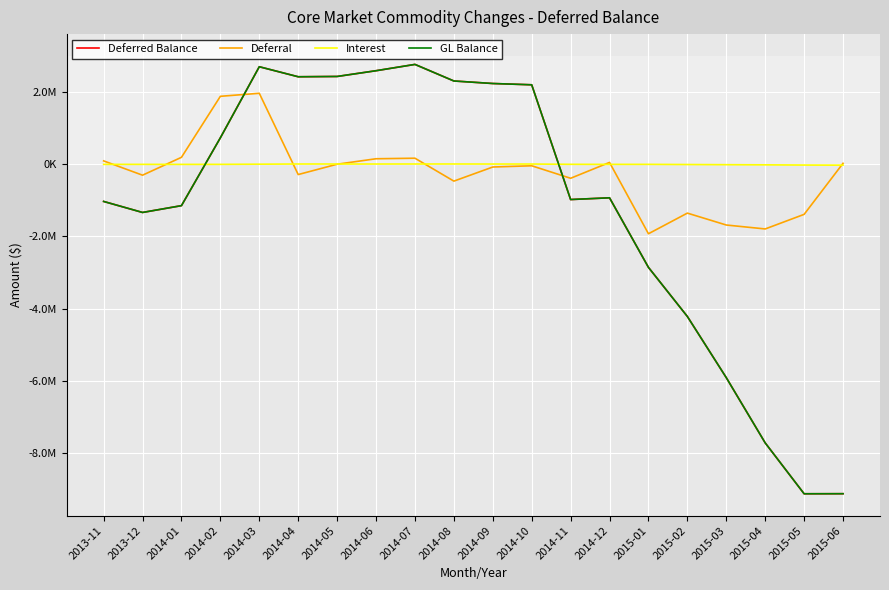

Reading left to right, extract all data points from this chart.

Deferred Balance: 2013-11=-1030057.3	2013-12=-1335460.8	2014-01=-1146671.1	2014-02=733629.8	2014-03=2702516.9	2014-04=2424736.0	2014-05=2432935.0	2014-06=2592143.7	2014-07=2767025.2	2014-08=2307661.8	2014-09=2237760.4	2014-10=2202070.6	2014-11=-977346.4	2014-12=-929233.6	2015-01=-2857135.2	2015-02=-4217784.9	2015-03=-5912725.8	2015-04=-7720711.6	2015-05=-9130215.9	2015-06=-9128370.7
Deferral: 2013-11=93596.0	2013-12=-302560.2	2014-01=192476.0	2014-02=1883159.7	2014-03=1966862.0	2014-04=-284999.9	2014-05=1506.1	2014-06=152709.7	2014-07=167726.5	2014-08=-467001.2	2014-09=-76065.7	2014-10=-41866.6	2014-11=-388093.2	2014-12=50810.5	2015-01=-1925336.6	2015-02=-1353526.4	2015-03=-1683298.7	2015-04=-1792191.6	2015-05=-1388193.0	2015-06=26234.1
Interest: 2013-11=-2993.5	2013-12=-2843.2	2014-01=-3686.2	2014-02=-2858.8	2014-03=2025.0	2014-04=7219.1	2014-05=6692.9	2014-06=6498.9	2014-07=7155.0	2014-08=7637.8	2014-09=6164.3	2014-10=6176.8	2014-11=-1569.8	2014-12=-2697.7	2015-01=-2564.9	2015-02=-7123.3	2015-03=-11642.2	2015-04=-15794.3	2015-05=-21311.3	2015-06=-24388.9
GL Balance: 2013-11=-1030057.3	2013-12=-1335460.8	2014-01=-1146671.1	2014-02=733629.8	2014-03=2702516.9	2014-04=2424736.0	2014-05=2432935.0	2014-06=2592143.7	2014-07=2767025.2	2014-08=2307661.8	2014-09=2237760.4	2014-10=2202070.6	2014-11=-977346.4	2014-12=-929233.6	2015-01=-2857135.2	2015-02=-4217784.9	2015-03=-5912725.8	2015-04=-7720711.6	2015-05=-9130215.9	2015-06=-9128370.7